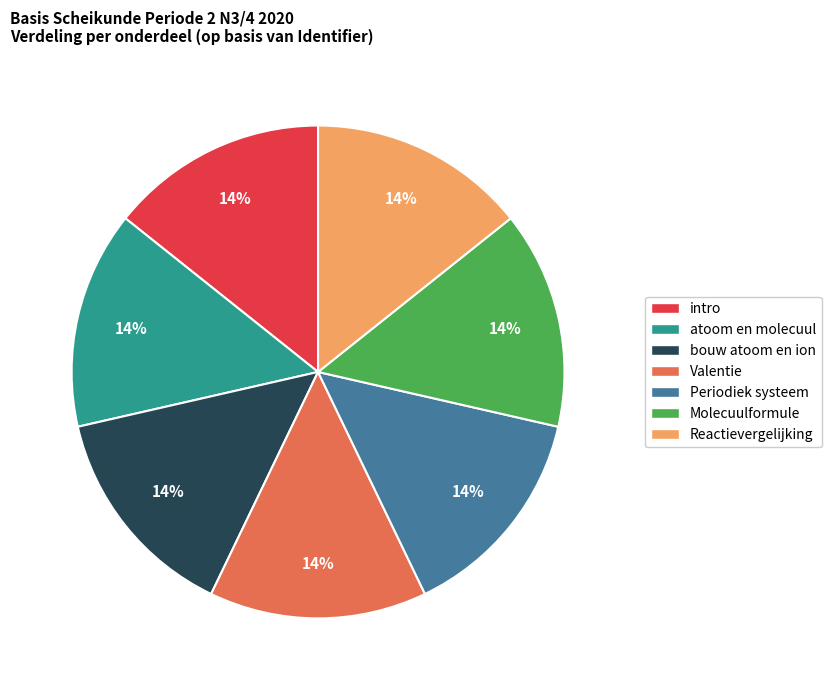

Is it true that intro is 14% of the pie?

True